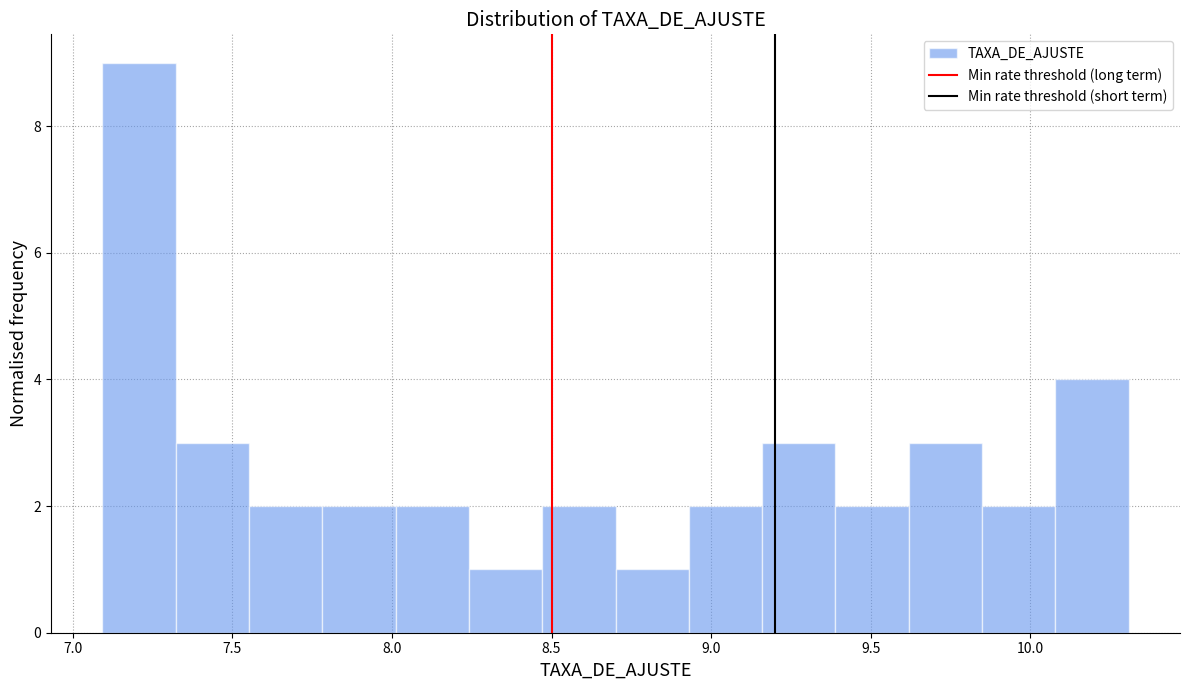

Which range on the x-axis has the tallest bar?

7.10 to 7.30